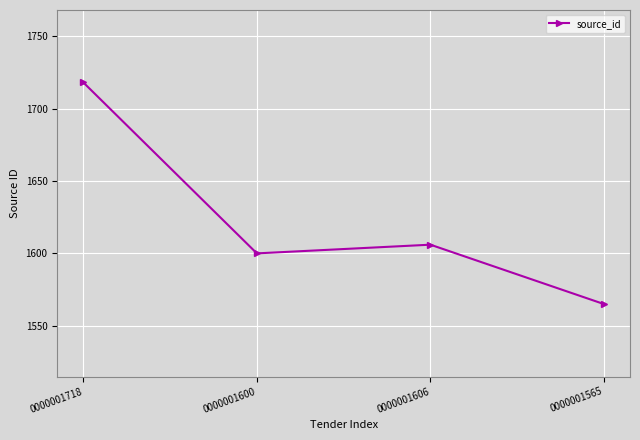

Reading right to left, list all the values displayed in this chart.

0000001565=1565	0000001606=1606	0000001600=1600	0000001718=1718